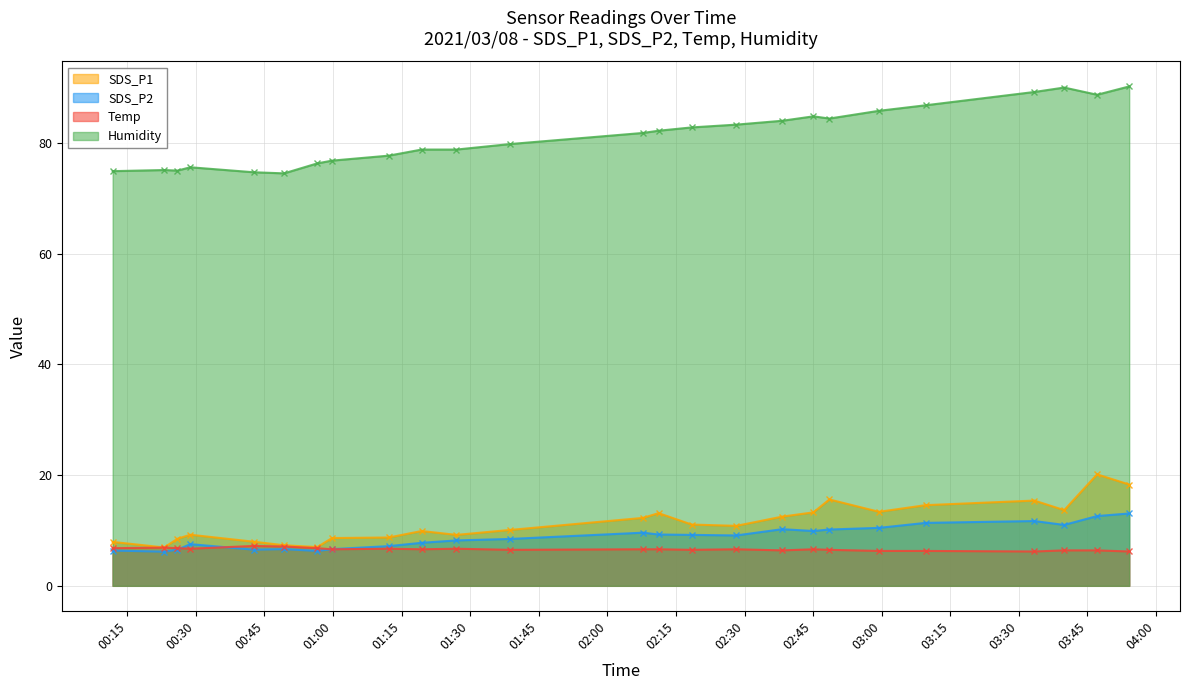

At 2021/03/08 00:59:47, list the series in order from largest to smallest.

Humidity, SDS_P1, SDS_P2, Temp